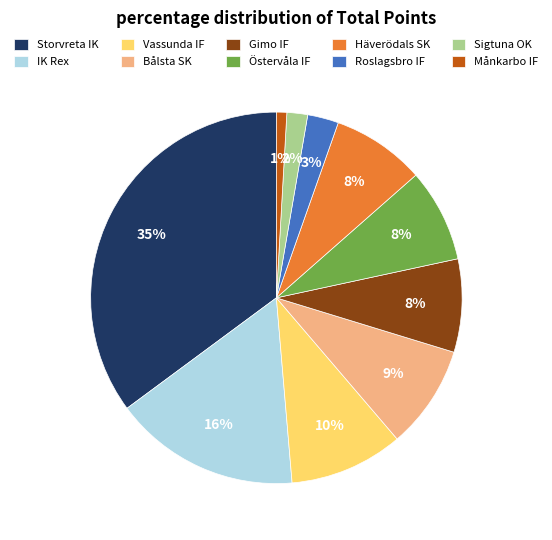

Is it true that IK Rex is 8% of the pie?

False